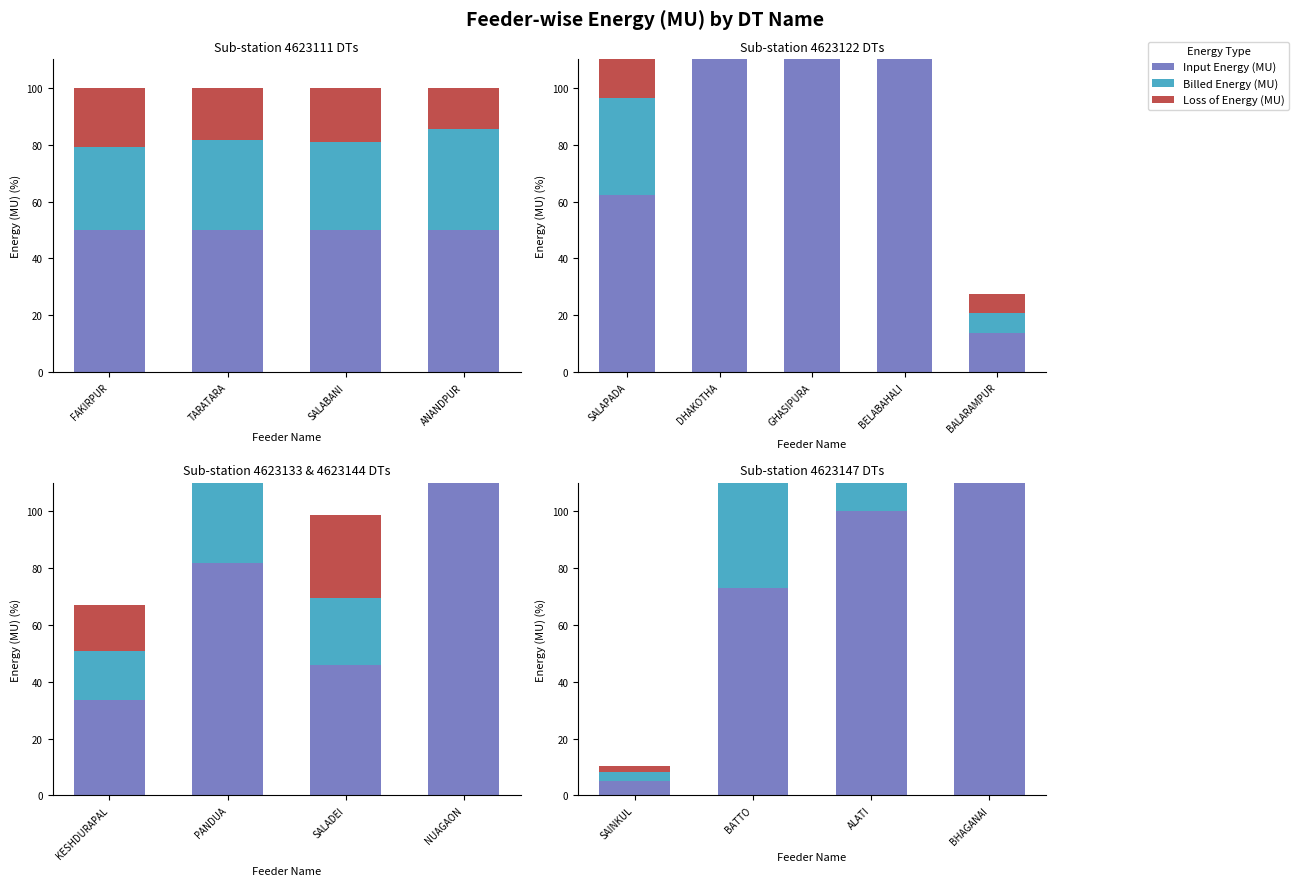

Reading left to right, what are all the values shown in this chart?

Input Energy (MU): 5.1	73.1	99.9	122.4
Billed Energy (MU): 3.3	49.2	61.7	77.7
Loss of Energy (MU): 1.8	23.9	38.2	44.7